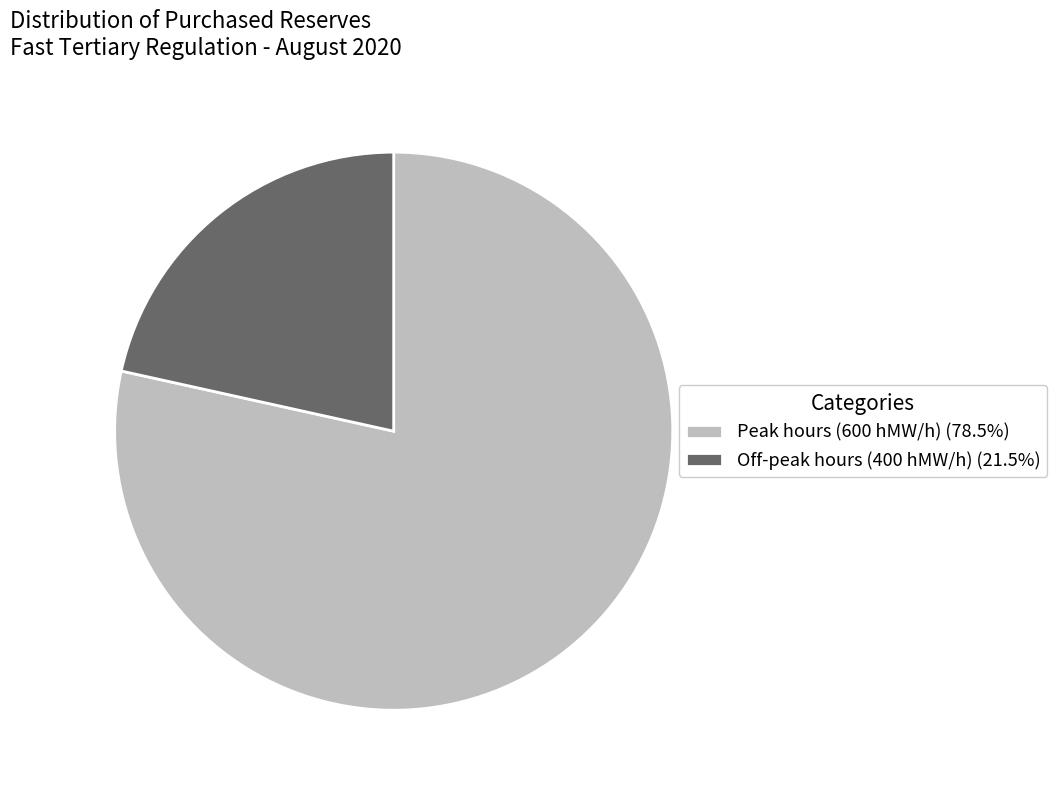

Does any single category account for the majority?

Yes